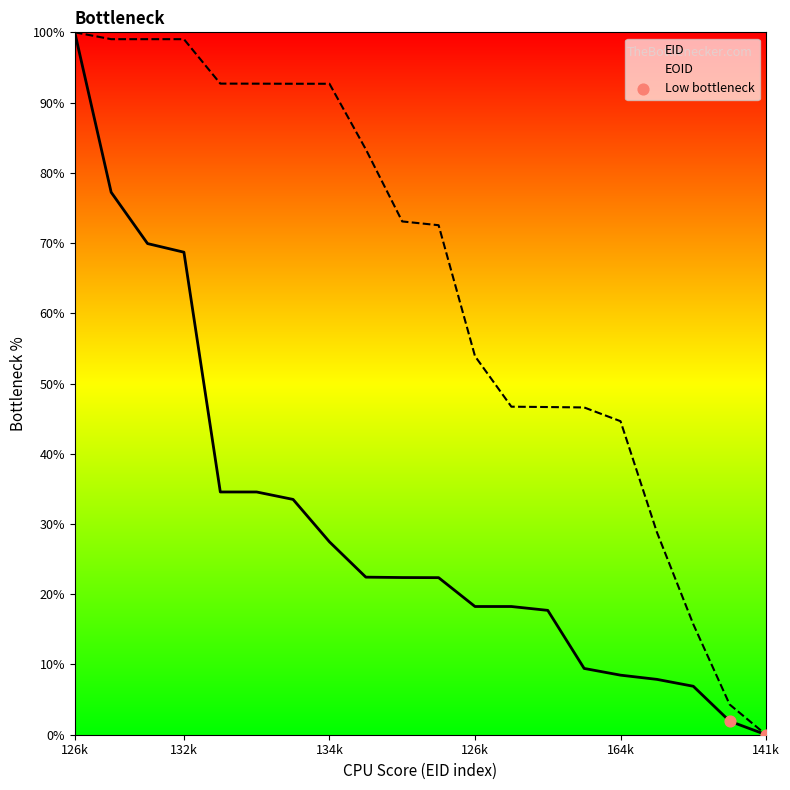

Between 132k and 126k, which is larger?

126k